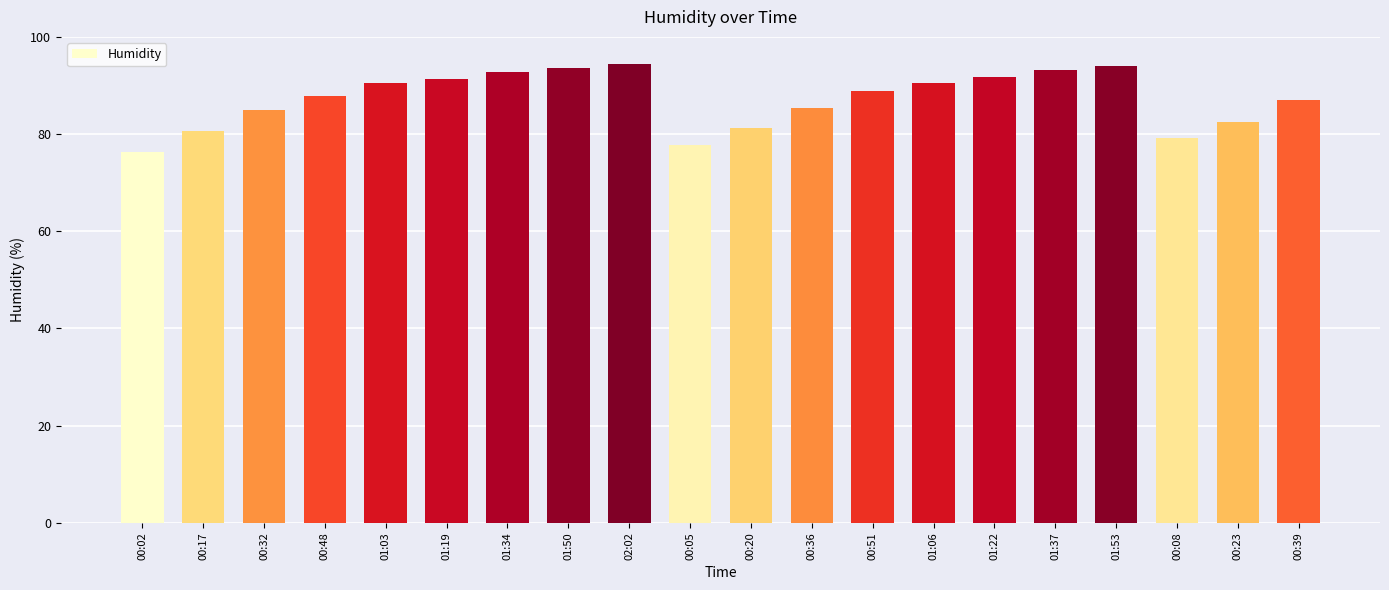

How many data points does each series have?

20